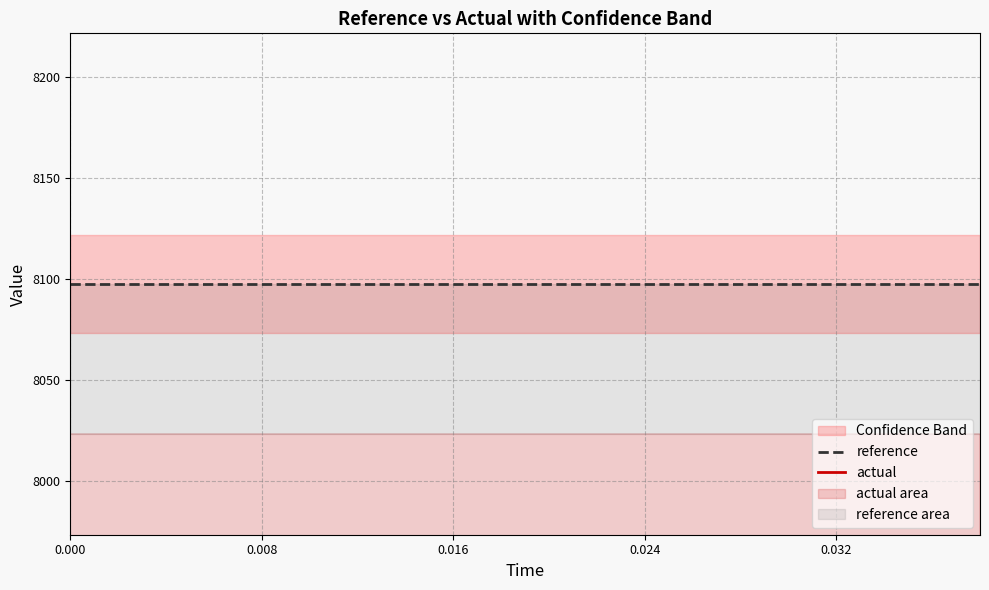

True or false: actual has more than 2 points higher than both neighbors.

False